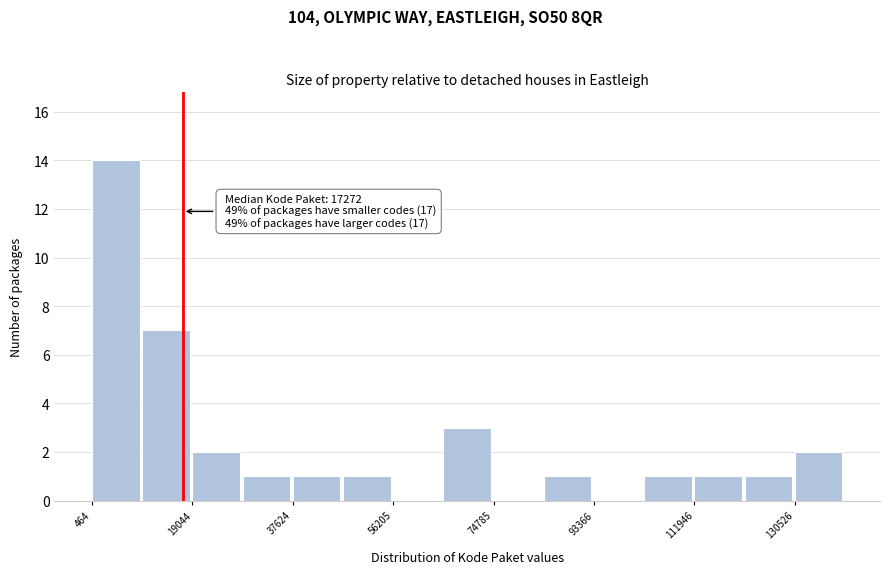

Which range on the x-axis has the tallest bar?

0 to 10000